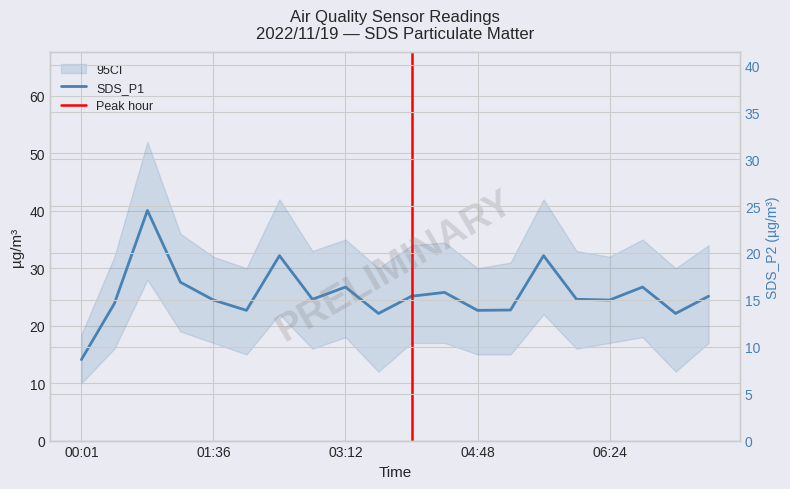

Which label corresponds to the smallest value in the chart?

00:01